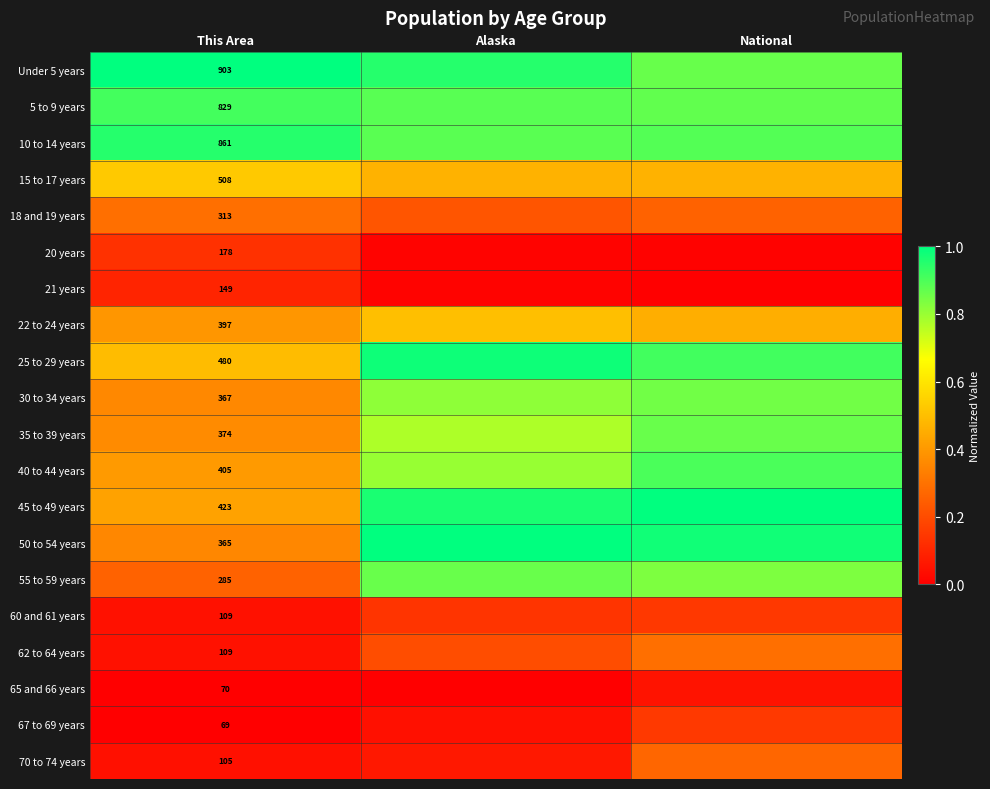

Between This Area and National, which is larger?

This Area